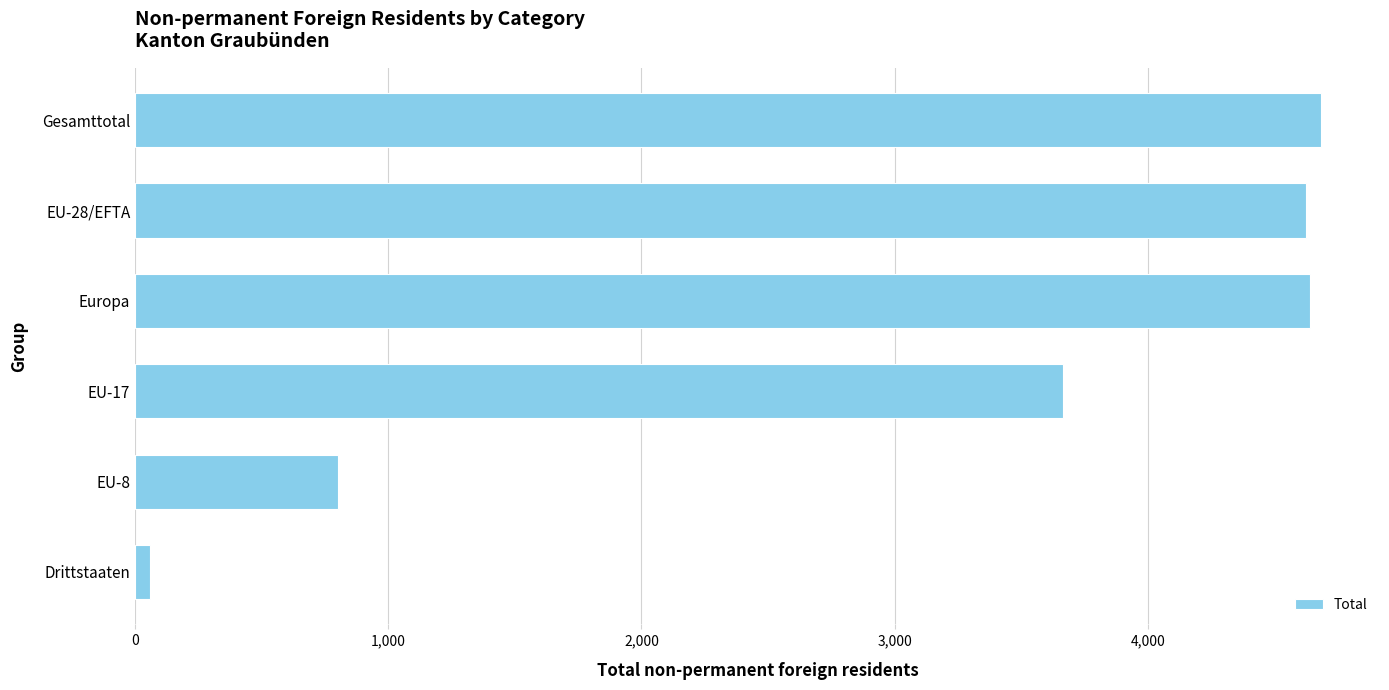

Where is the data nearest to the value 2371?

EU-17